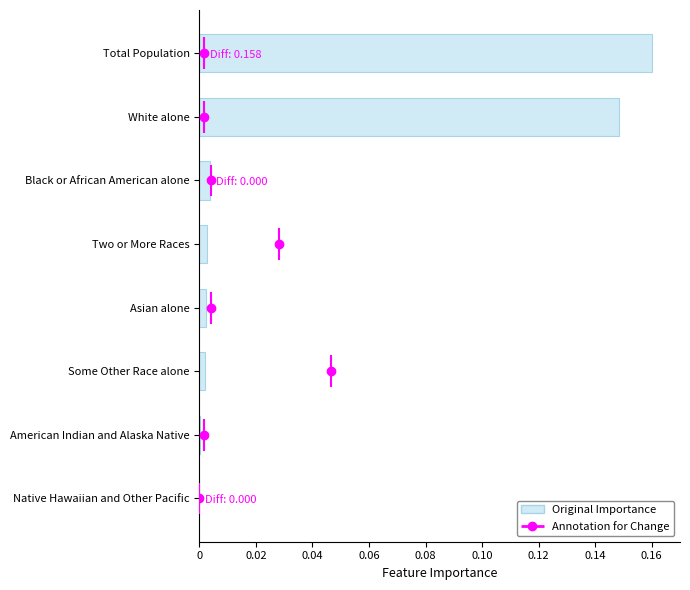

What is the sum of all values?

0.3